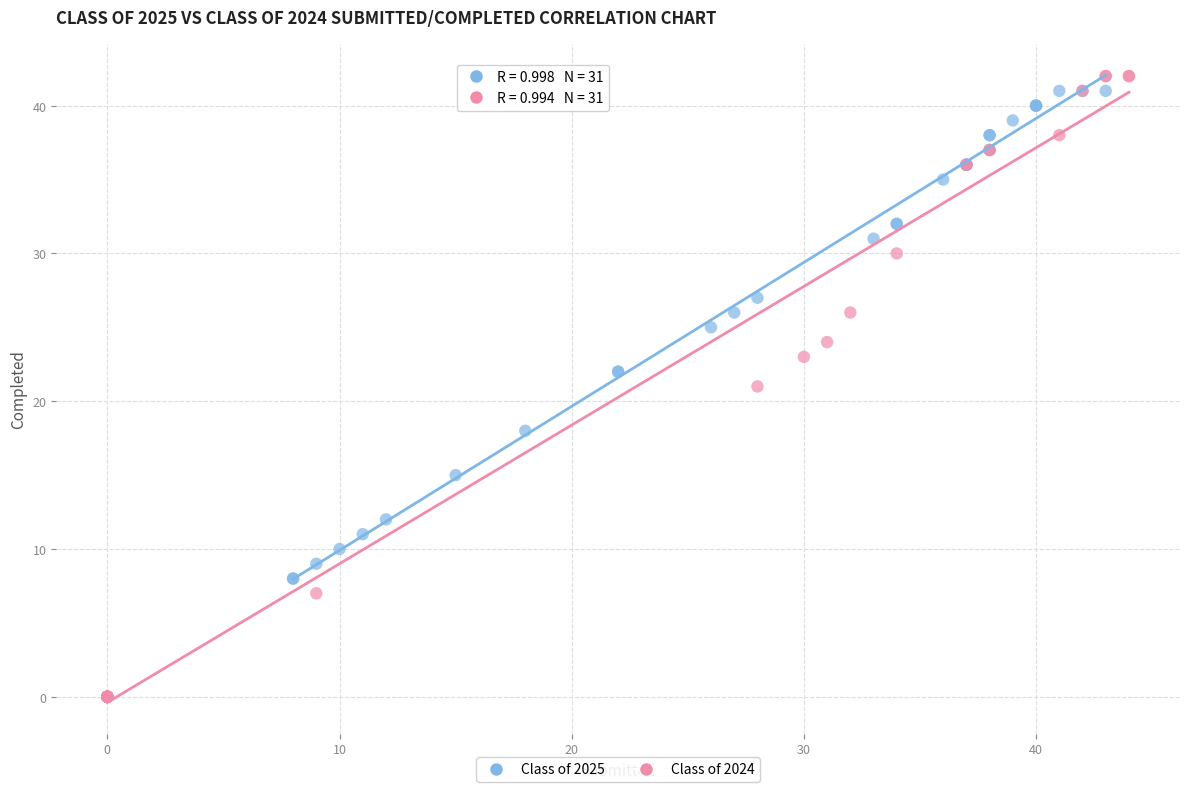

Which series reaches the minimum Y coordinate?

Class of 2024